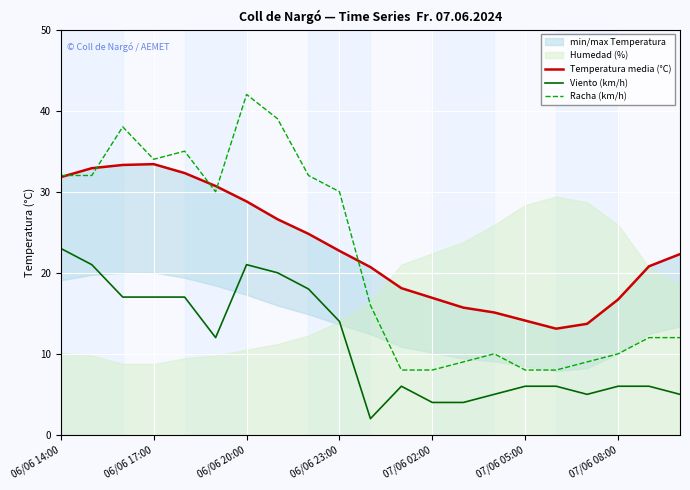

List the series in order of their peak value, highest first.

Racha (km/h), Temperatura media (°C), Viento (km/h)